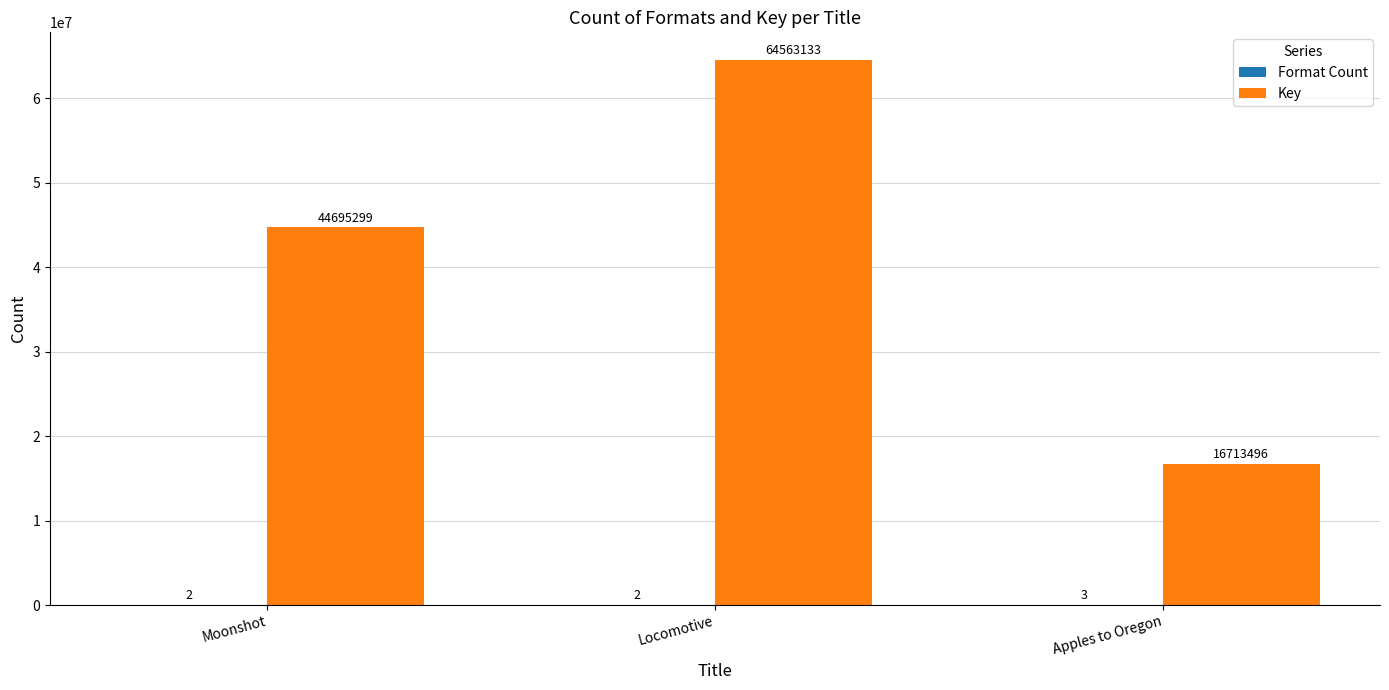

Where is Key nearest to the value 40638314?

Moonshot